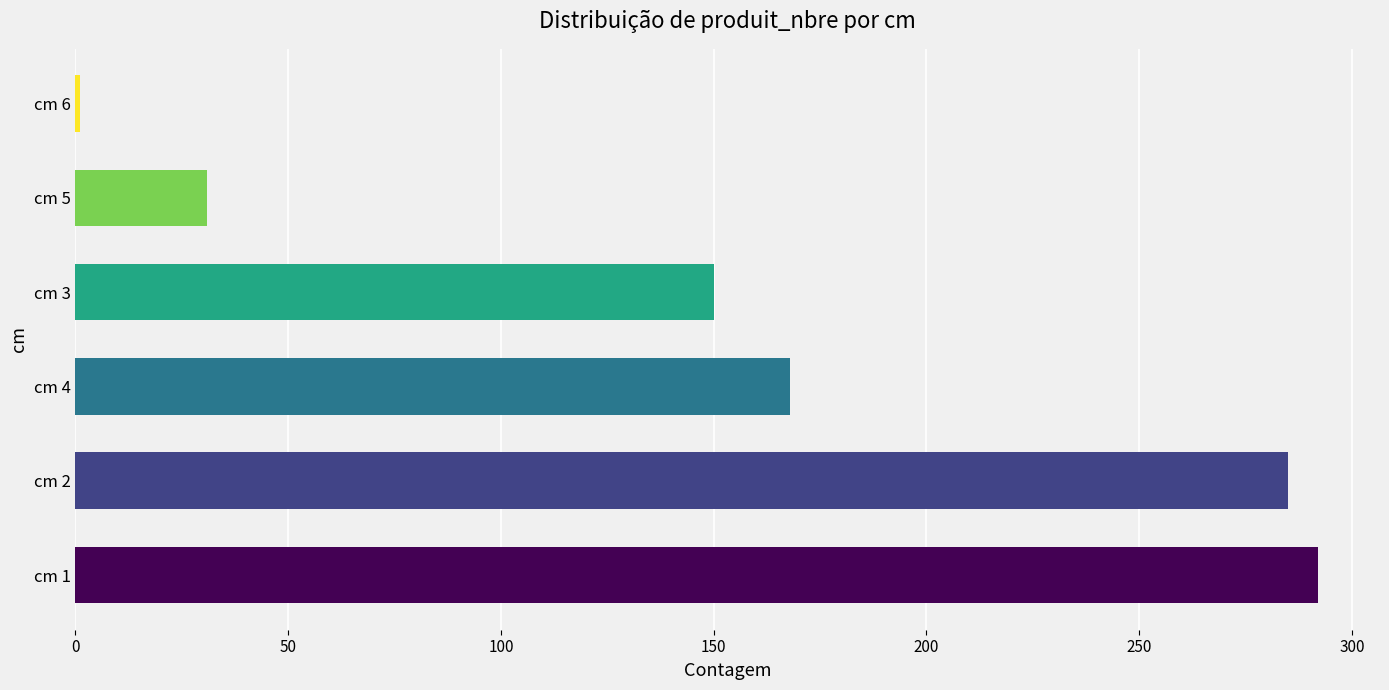

List the labels in order of value, smallest first.

cm 6, cm 5, cm 3, cm 4, cm 2, cm 1